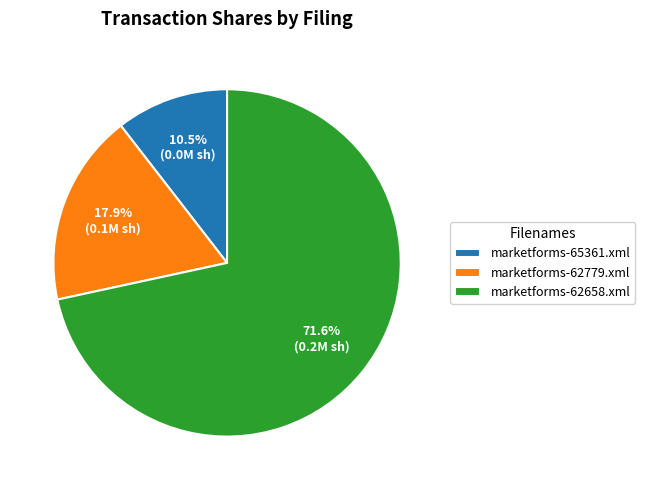

Is there a majority slice in this chart?

Yes